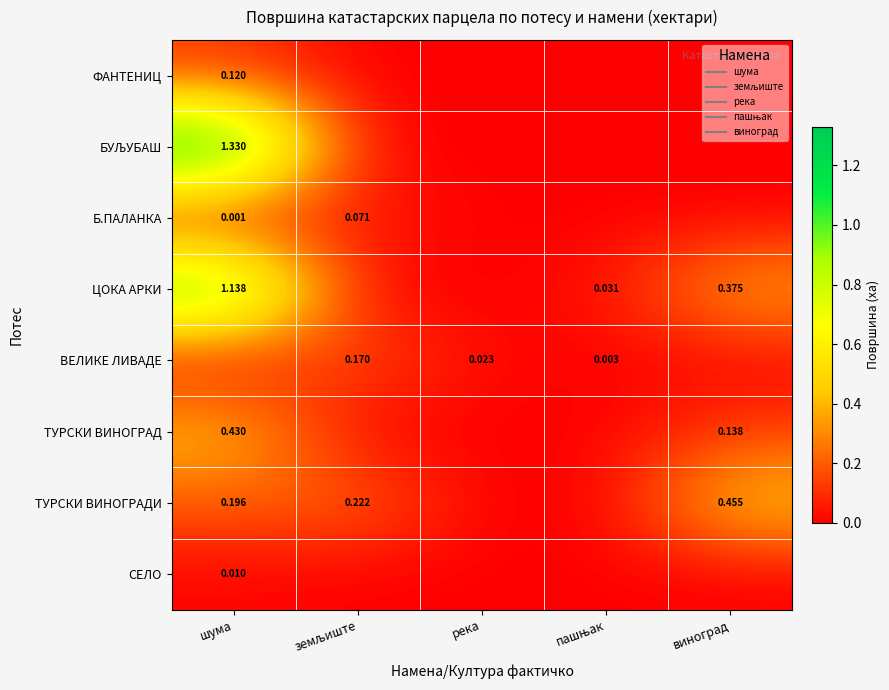

At how many categories does at least one series exceed 0?

5